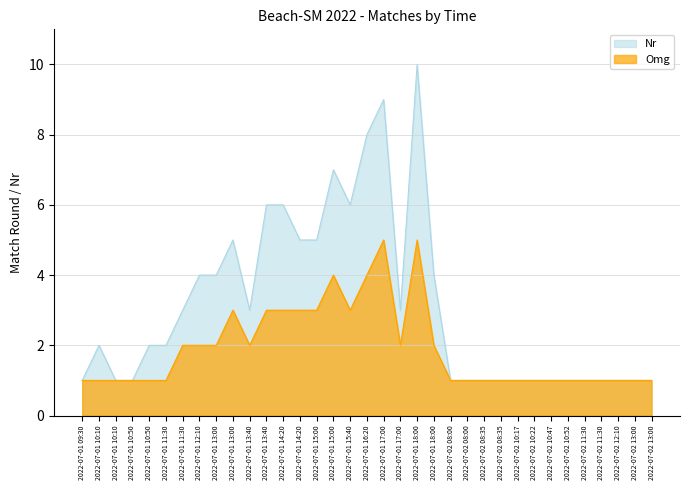

At which category does Nr reach its first local peak?

2022-07-01 10:10